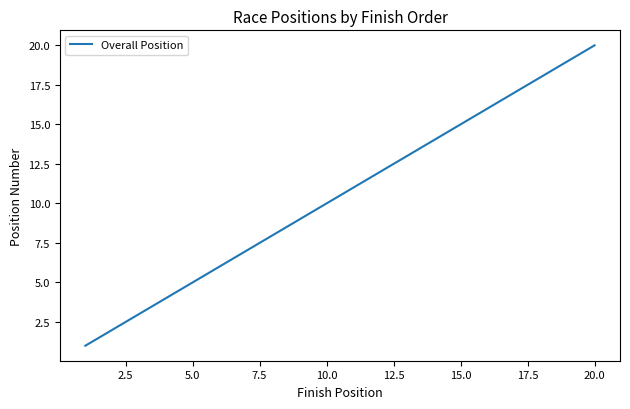

What is the maximum value shown in the chart?

20